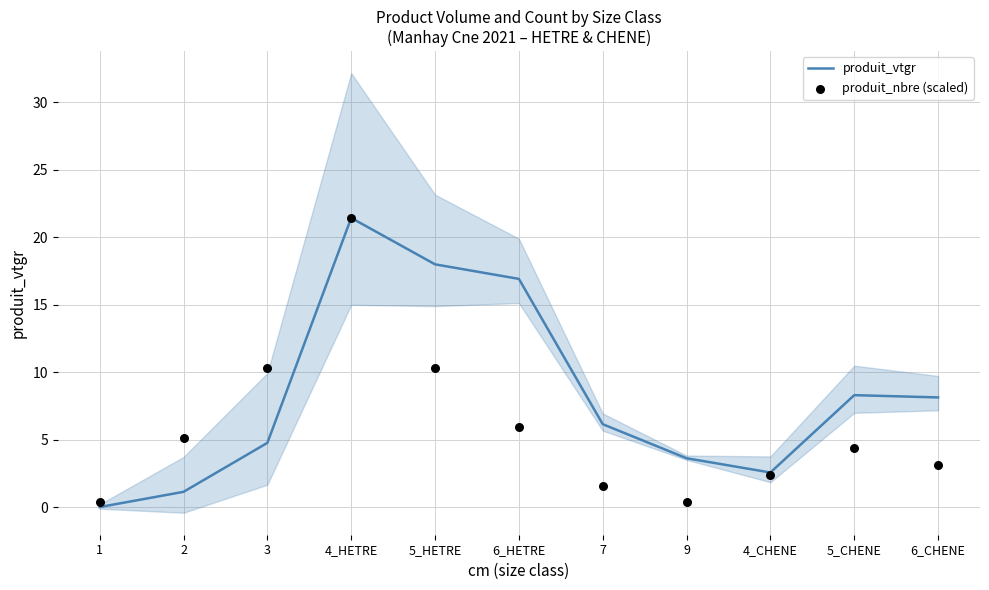

Which series has the widest spread of Y values?

produit_vtgr